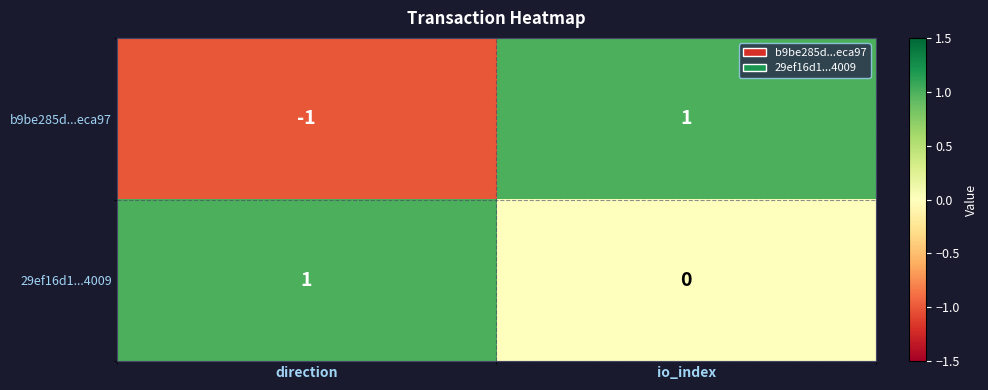

What is the spread (max minus min) of values at direction?

2